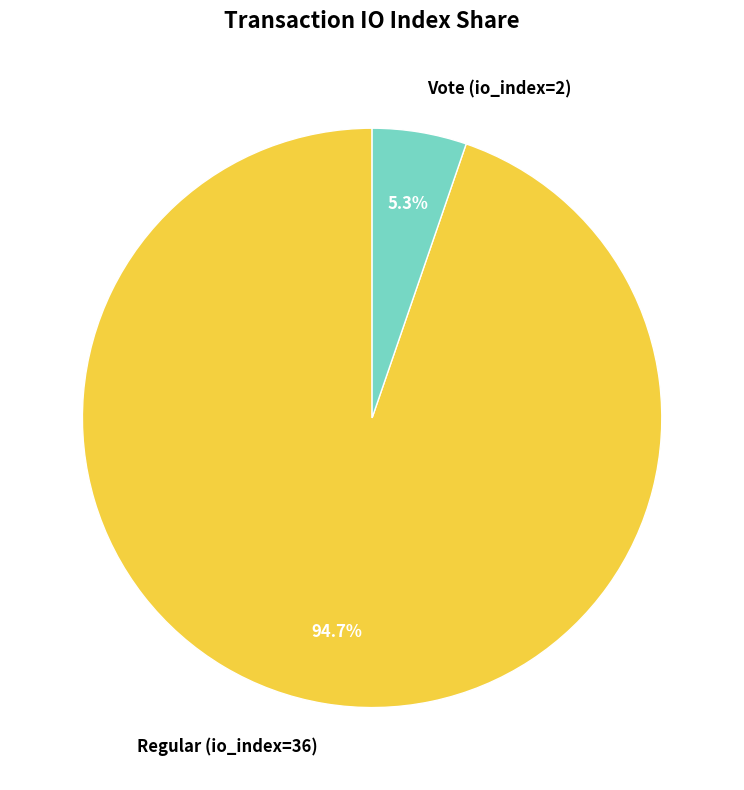

Is Regular (io_index=36) the majority of the pie?

Yes